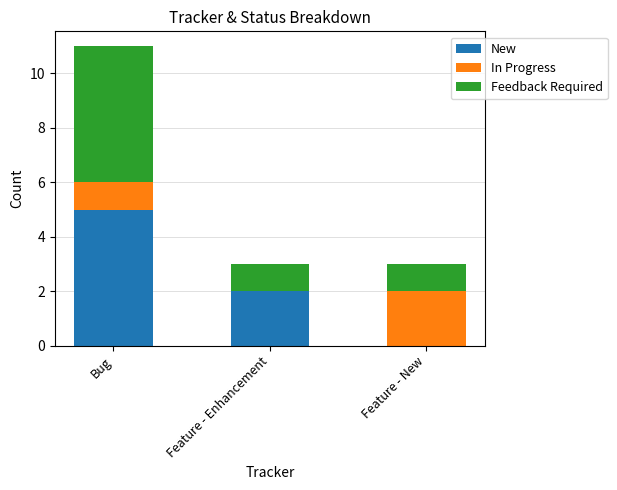

Is it true that New equals 9 at Bug?

False